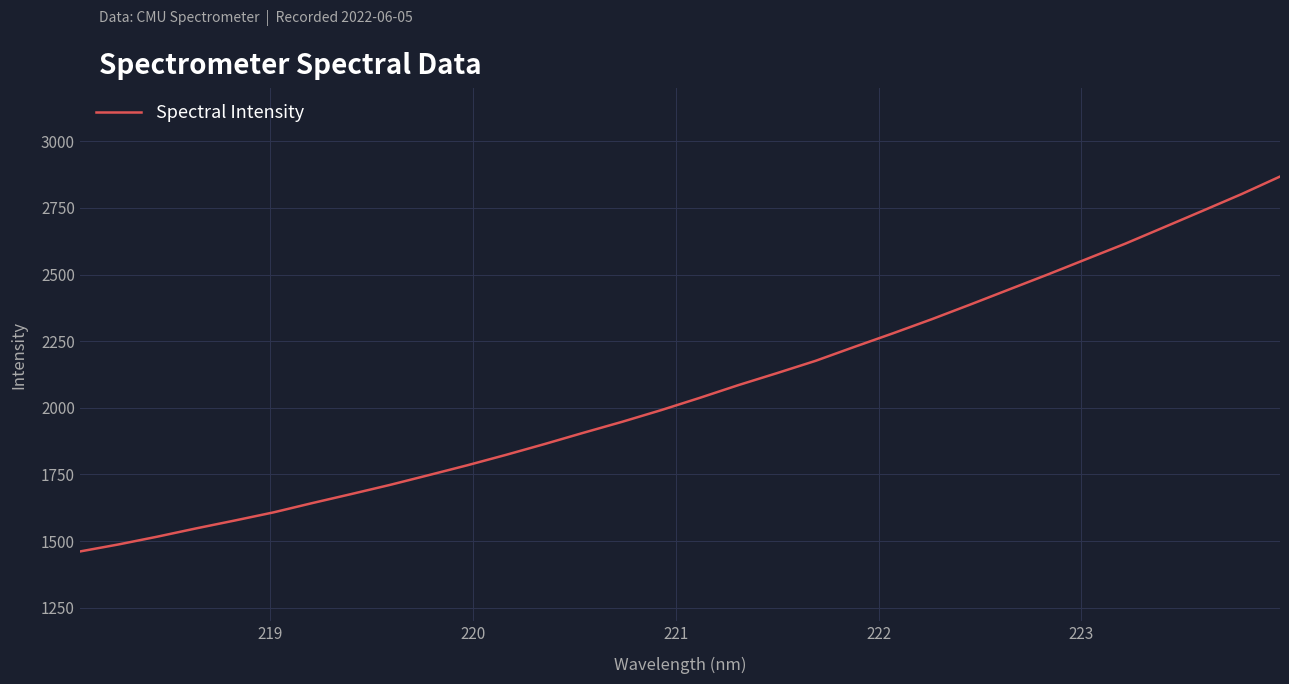

What is the greatest value displayed?

2867.8